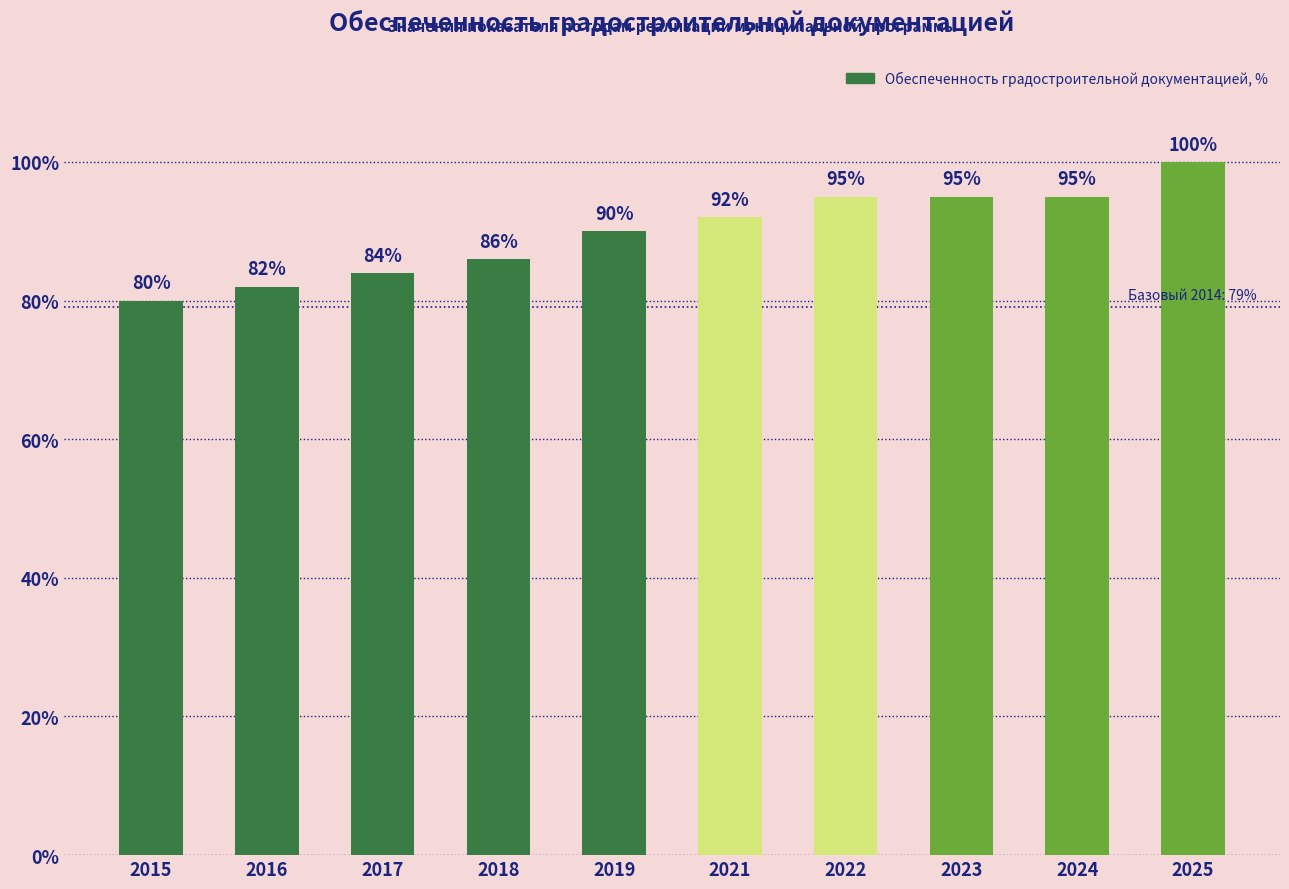

What is the greatest value displayed?

100